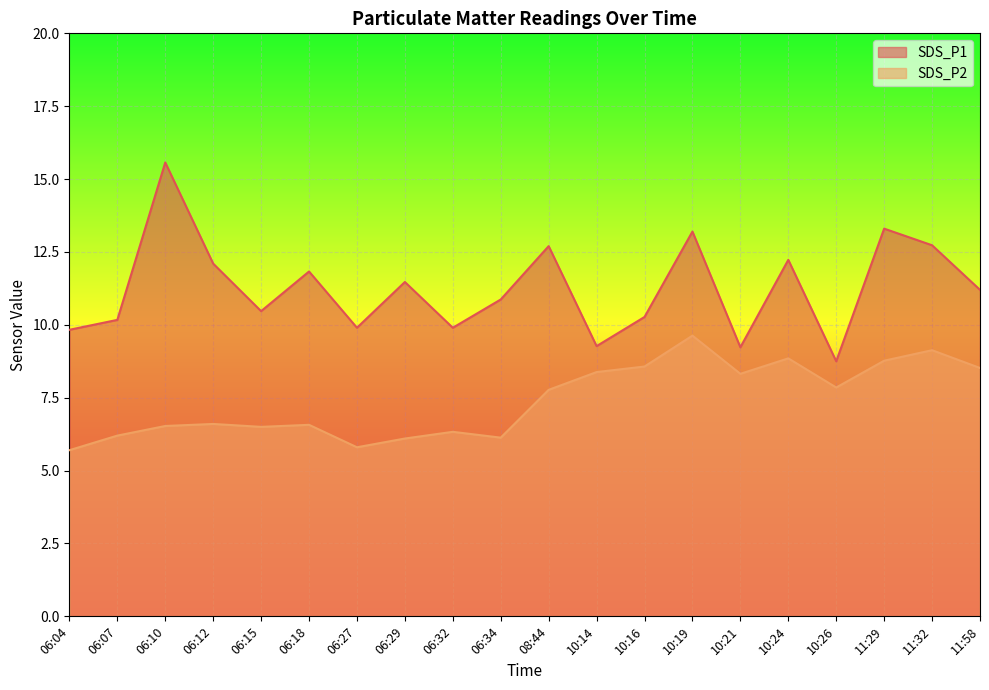

What is the value of the SDS_P2 point at the 3rd from the left?

6.5